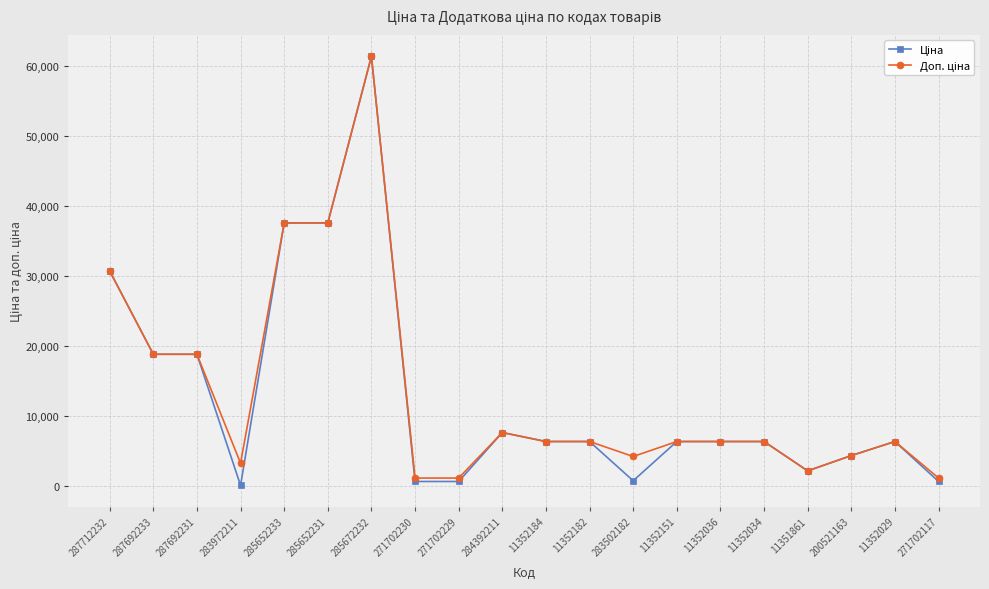

What is the greatest value displayed?

61434.3